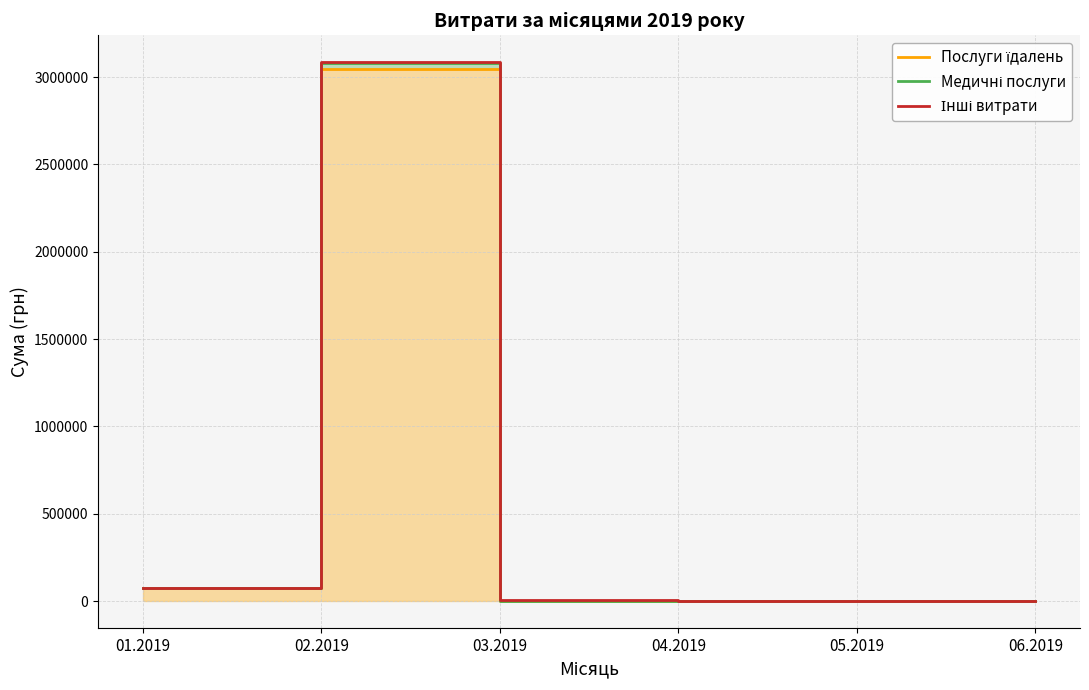

Which category has the lowest value in the Інші витрати series?

04.2019